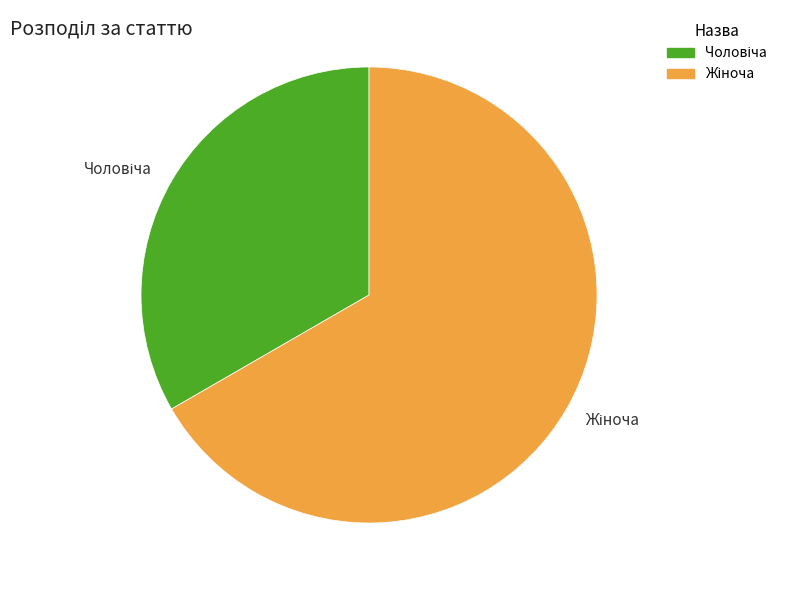

Does any single category account for the majority?

Yes